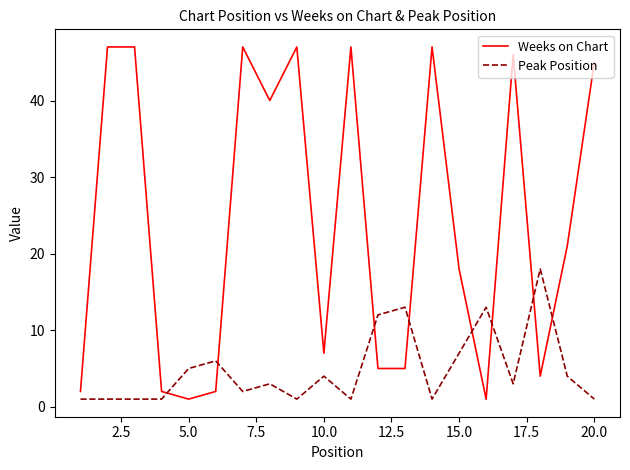

After their last crossing, which series has the higher values: Peak Position or Weeks on Chart?

Weeks on Chart